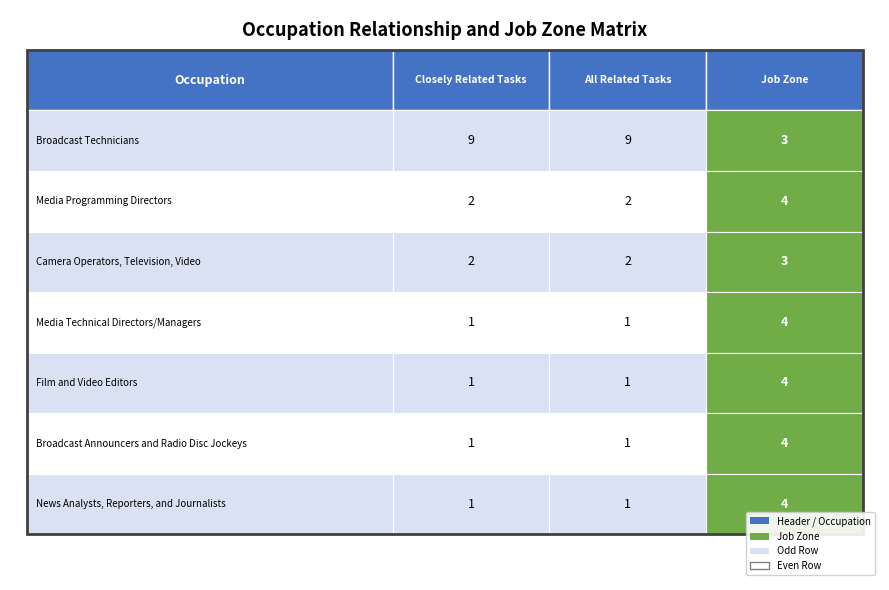

Reading left to right, list all the values displayed in this chart.

Broadcast Technicians: 0=9	1=9	2=3
Media Programming Directors: 0=2	1=2	2=4
Camera Operators, Television, Video: 0=2	1=2	2=3
Media Technical Directors/Managers: 0=1	1=1	2=4
Film and Video Editors: 0=1	1=1	2=4
Broadcast Announcers and Radio Disc Jockeys: 0=1	1=1	2=4
News Analysts, Reporters, and Journalists: 0=1	1=1	2=4